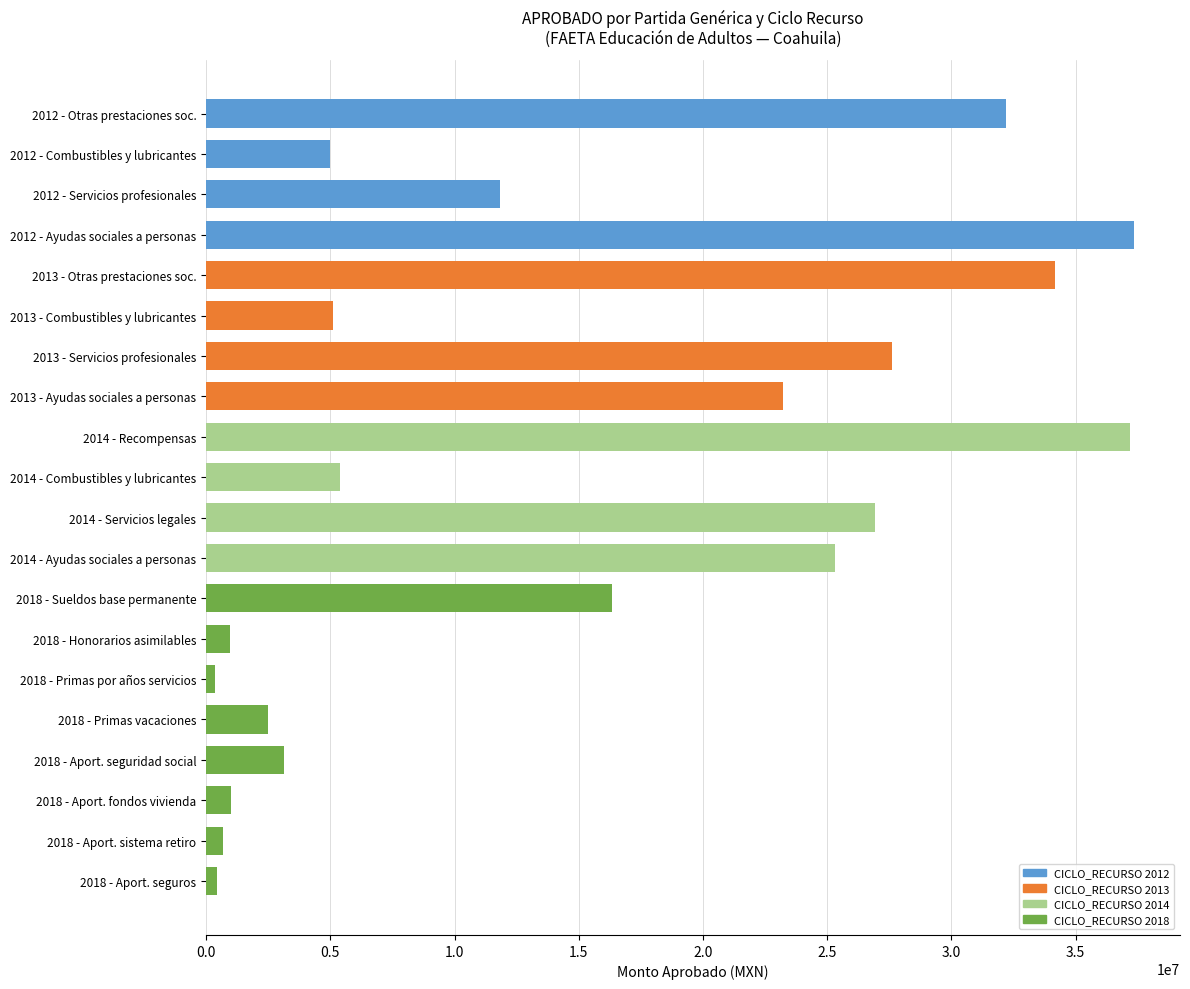

What is the label of the 14th bar from the top?

2018 - Honorarios asimilables